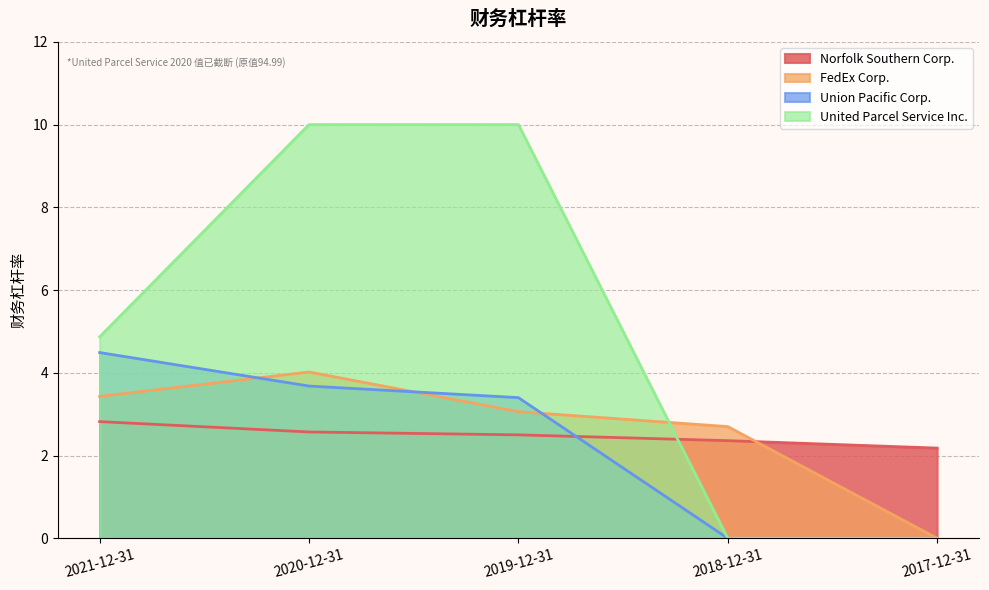

True or false: FedEx Corp. and Norfolk Southern Corp. cross at least once.

True